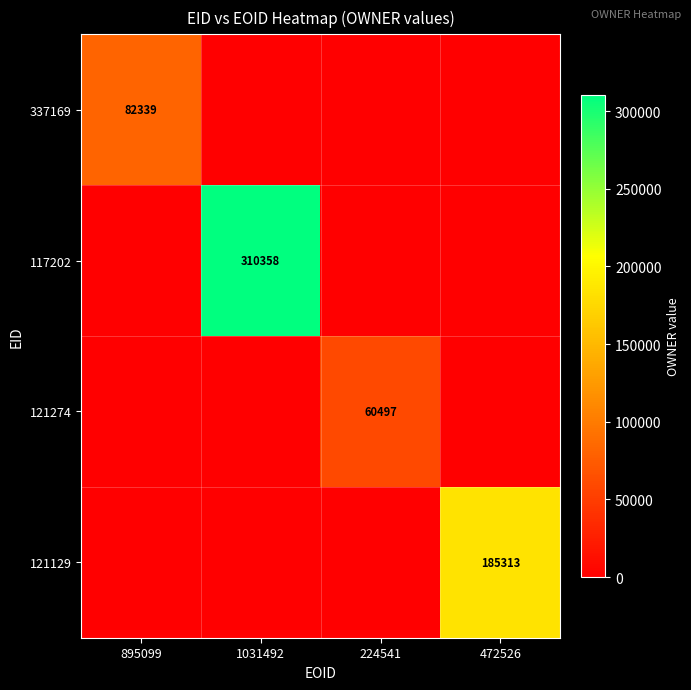

The 337169 series shows 145355 at 895099. True or false?

False